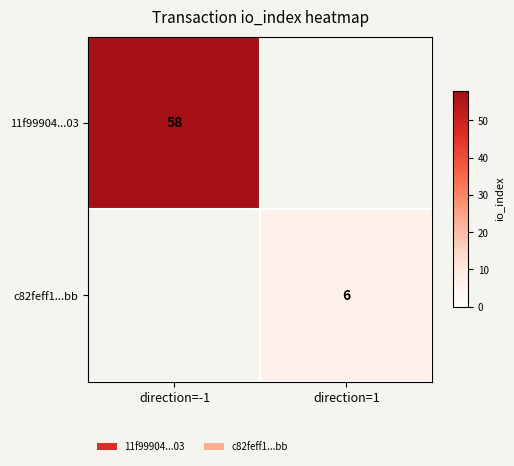

True or false: 11f99904...03 has a value of 58 at direction=-1.

True